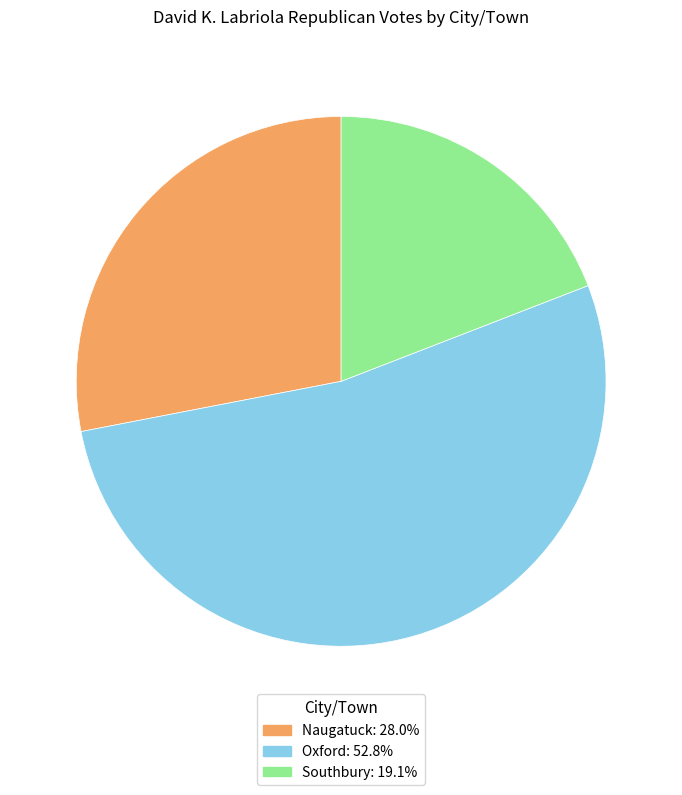

Do Southbury and Naugatuck together represent more than half of the pie?

No